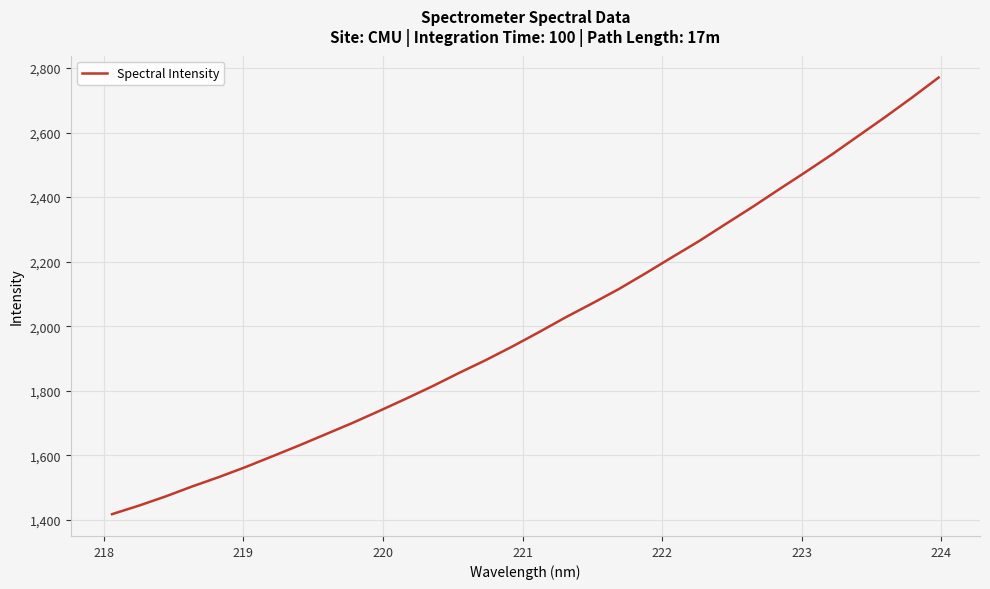

What is the difference between the maximum and minimum values?

1353.5